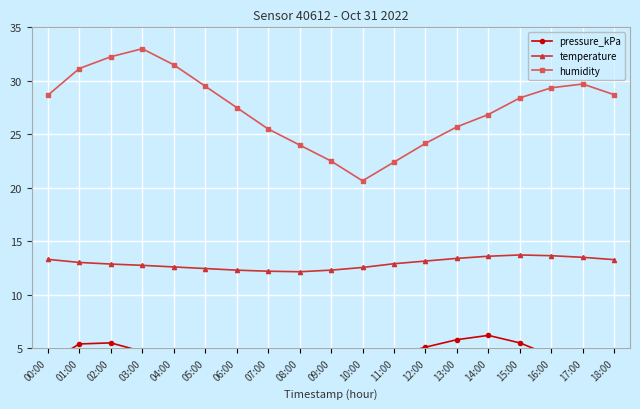

Where is humidity nearest to the value 26?

13:00